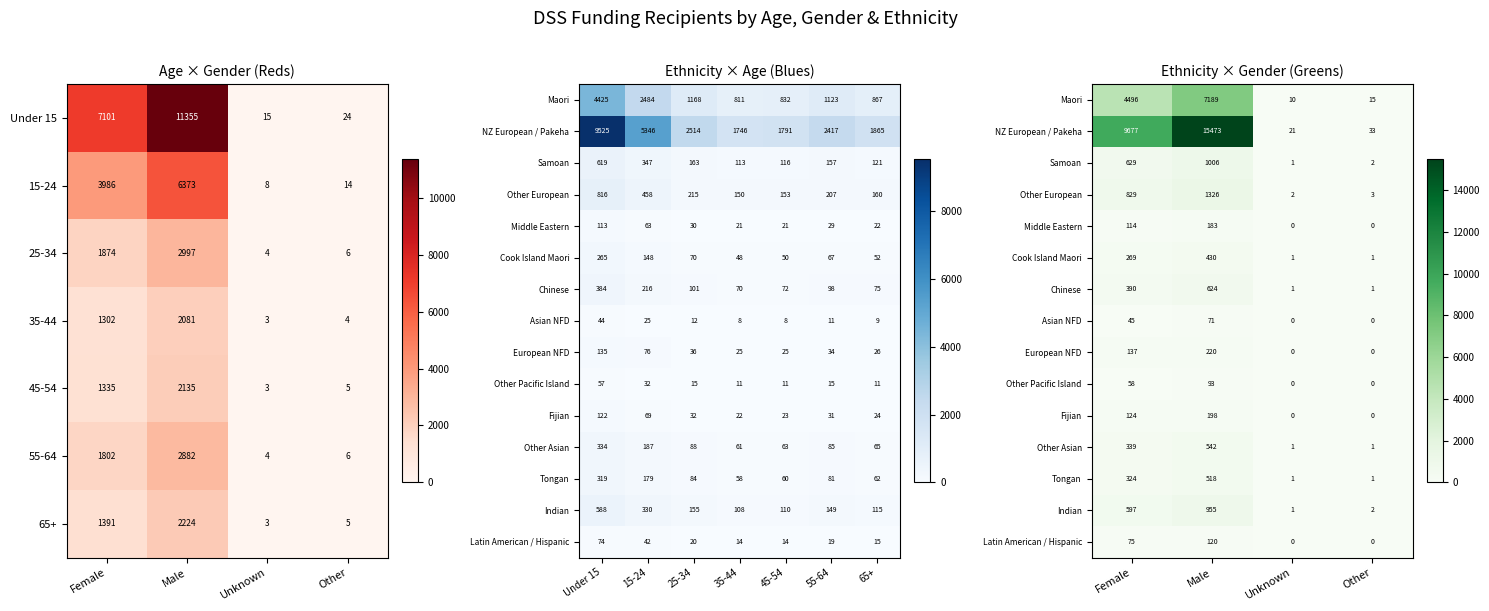

Which category has the highest value in the Maori series?

Male